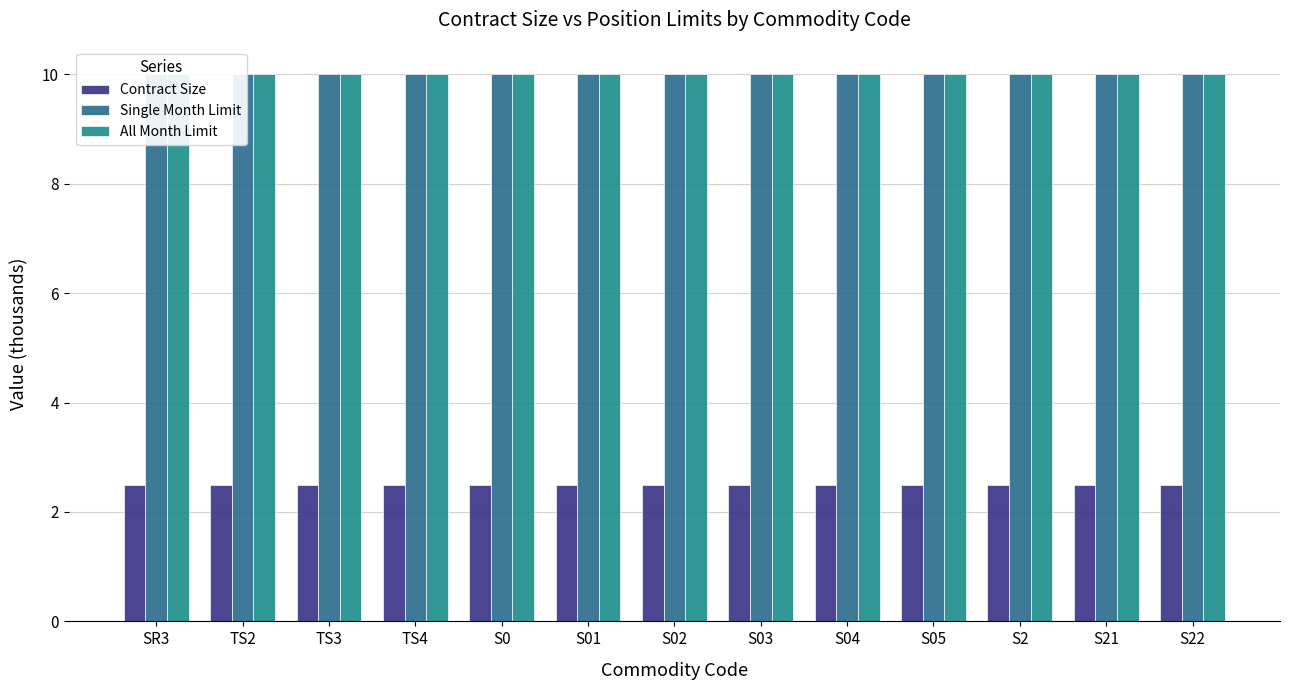

Which series has the largest total across all categories?

Single Month Limit